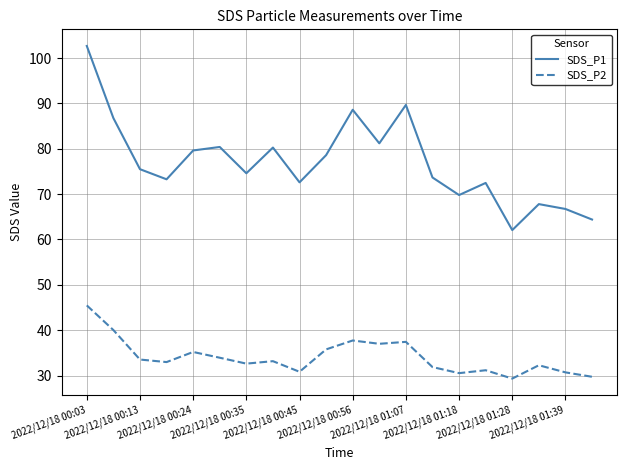

How many distinct data groups are displayed?

2